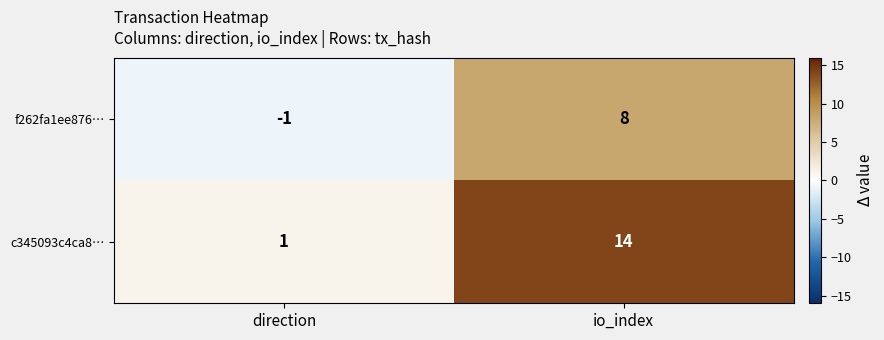

Reading left to right, transcribe all the data shown in this chart.

f262fa1ee876…: -1	8
c345093c4ca8…: 1	14